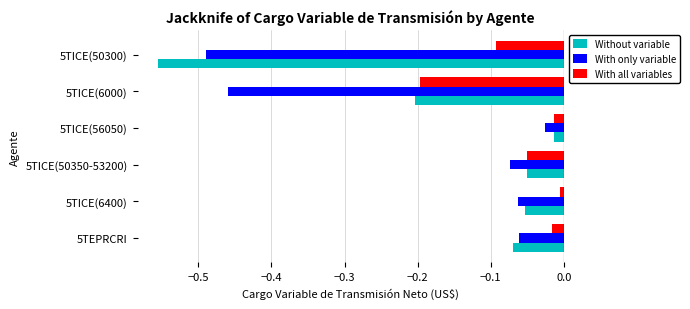

Rank the series by their maximum value, from highest to lowest.

With all variables, Without variable, With only variable